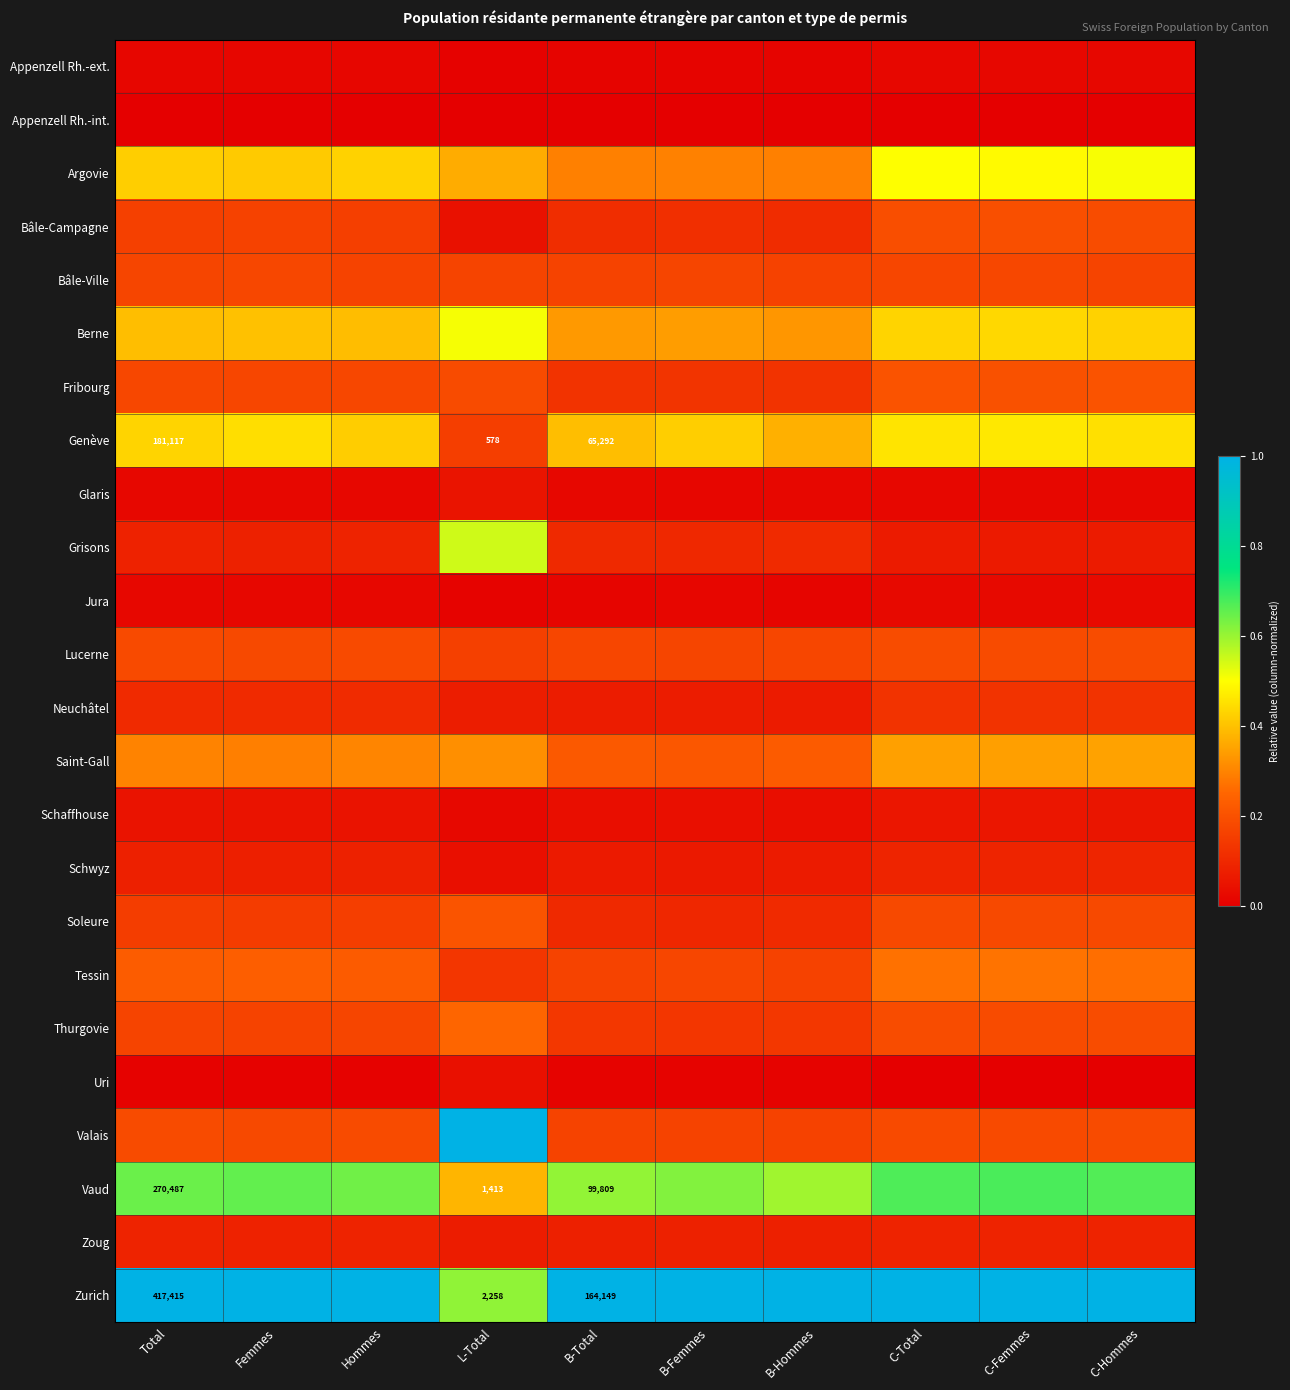

True or false: Grisons has a value of 0.0 at Total.

False